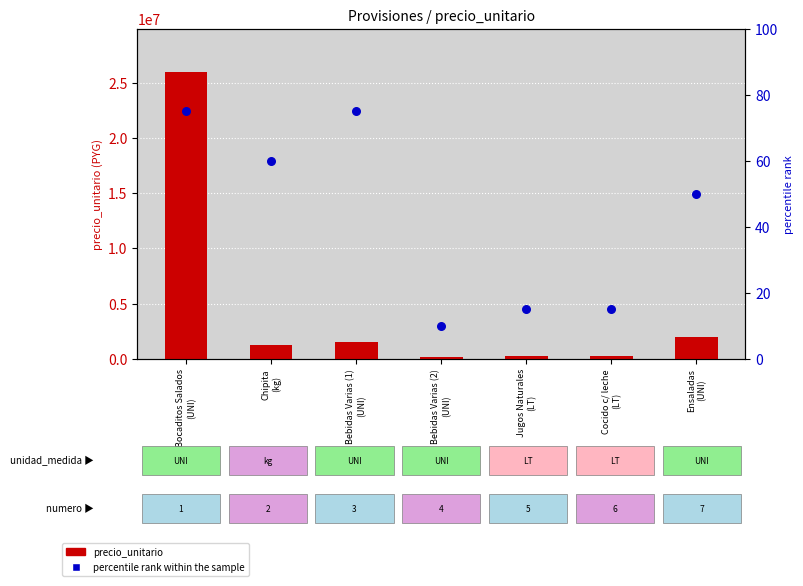

Is the value of percentile rank within the sample at Bebidas Varias (1)
(UNI) greater than the value of precio_unitario at Chipita
(kg)?

No